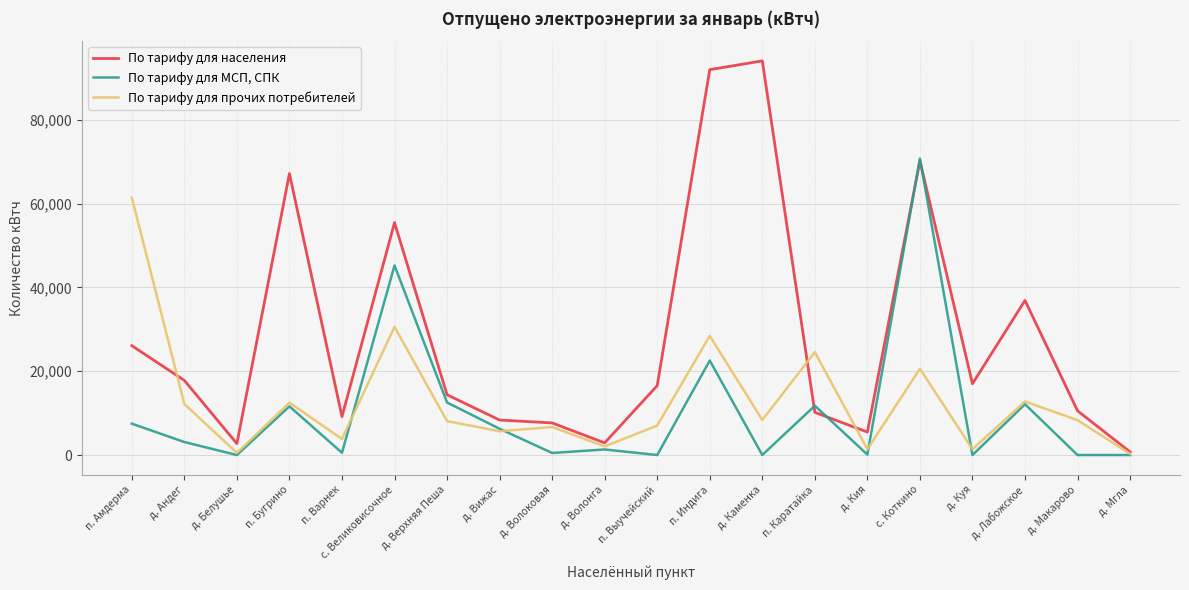

Is it true that По тарифу для прочих потребителей equals 7152 at с. Великовисочное?

False